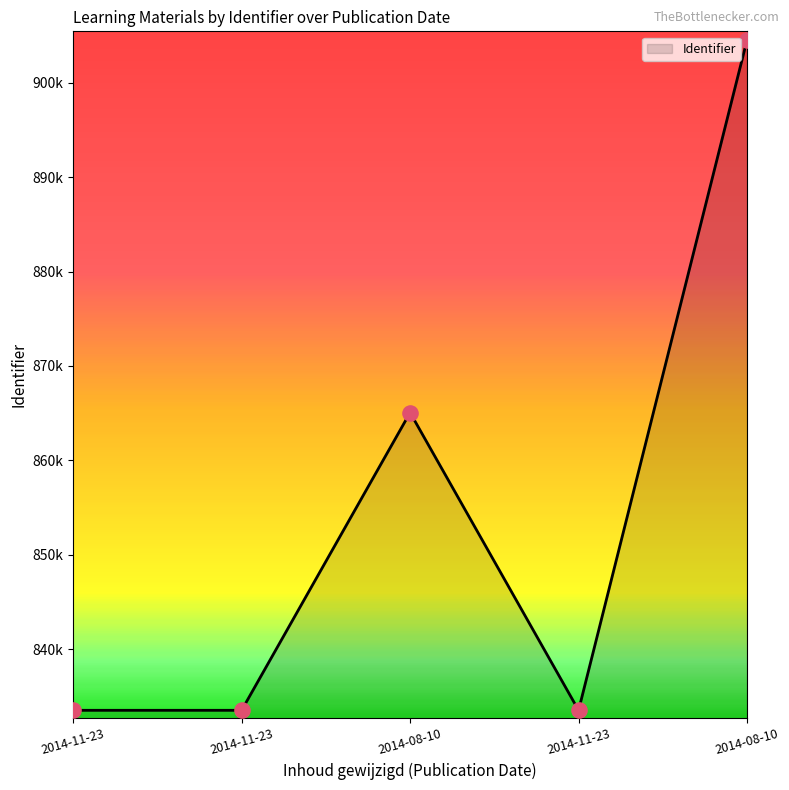

Which has a higher value, 2014-08-10 or 2014-11-23?

2014-08-10